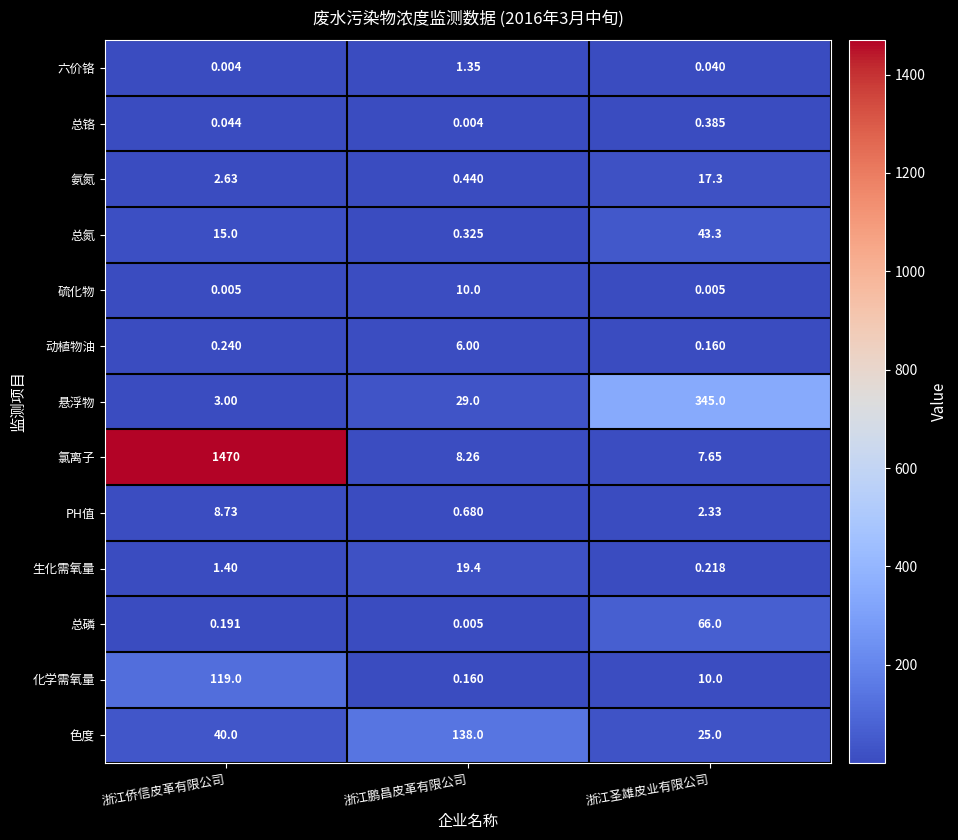

At which category does the chart reach its peak across all series?

浙江侨信皮革有限公司